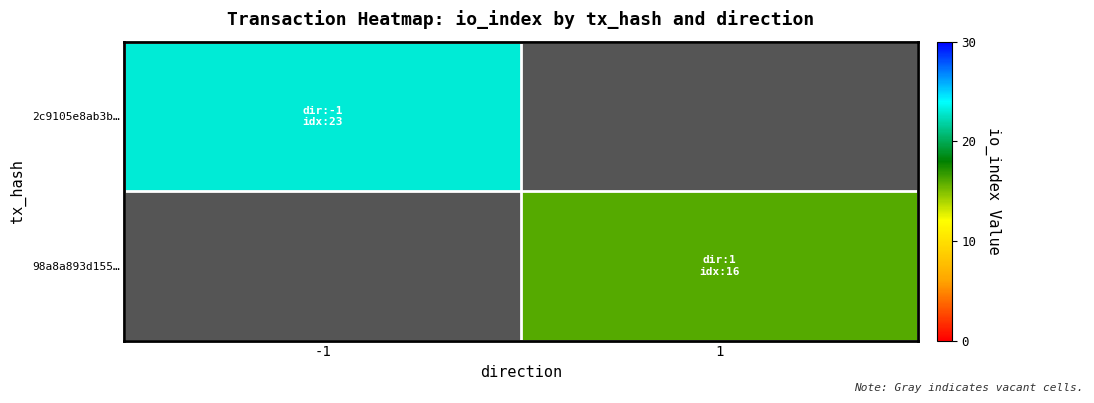

Which category has the lowest value across all series?

1